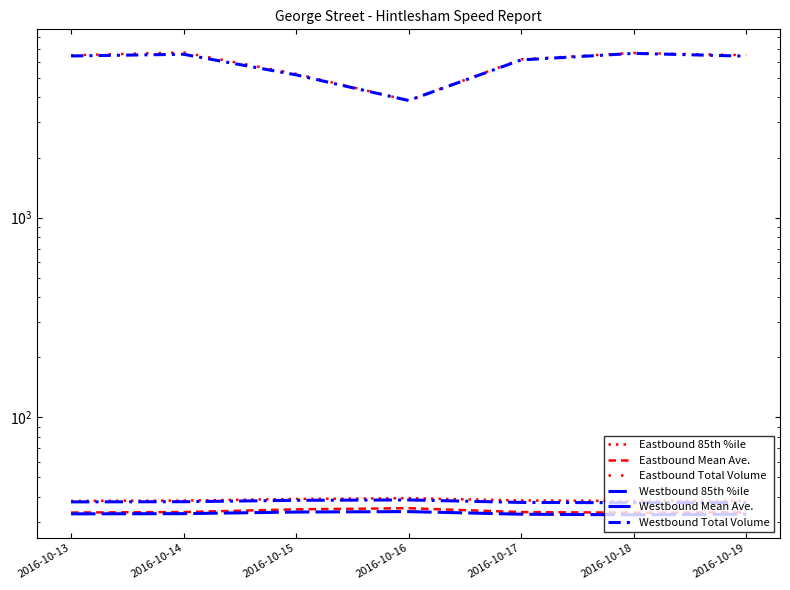

True or false: Westbound Mean Ave. has a value of 18.9 at 2016-10-16.

False